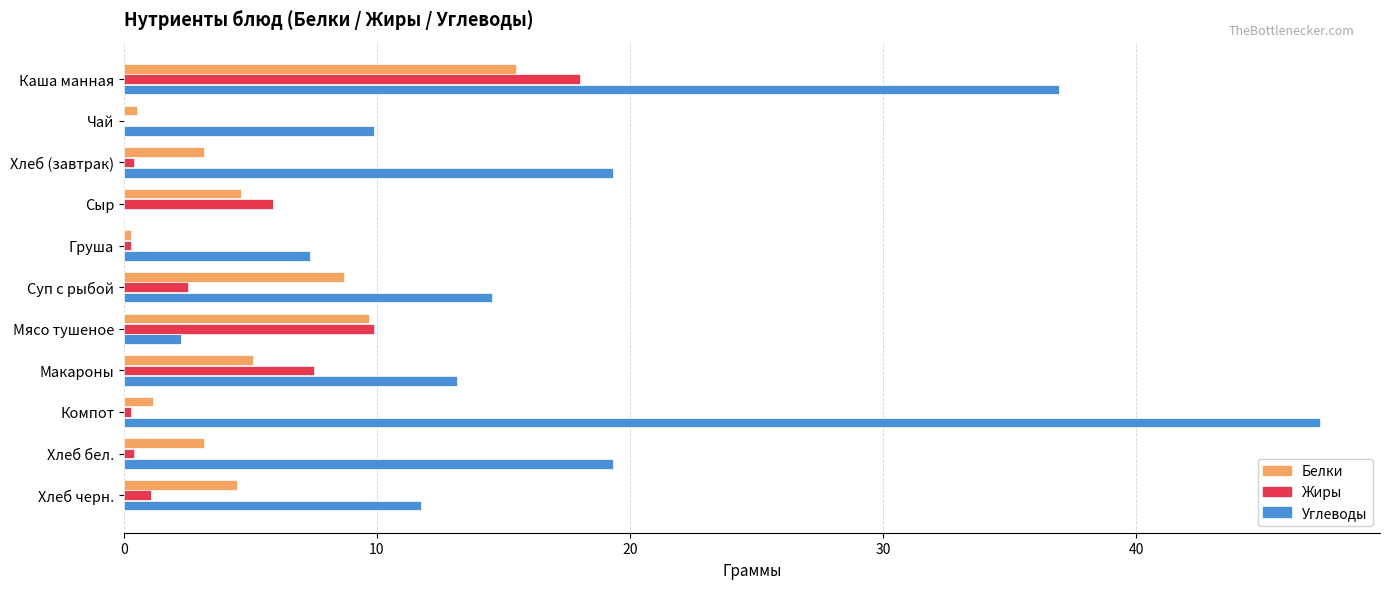

Count the number of categories in the chart.

11